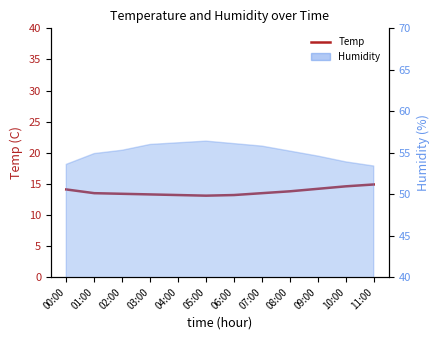

Reading right to left, extract all data points from this chart.

11:00=14.9	10:00=14.6	09:00=14.2	08:00=13.8	07:00=13.5	06:00=13.2	05:00=13.1	04:00=13.2	03:00=13.3	02:00=13.4	01:00=13.5	00:00=14.1